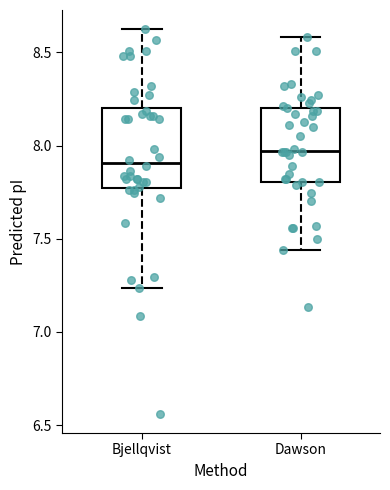

Which box has the lowest median line?

Bjellqvist